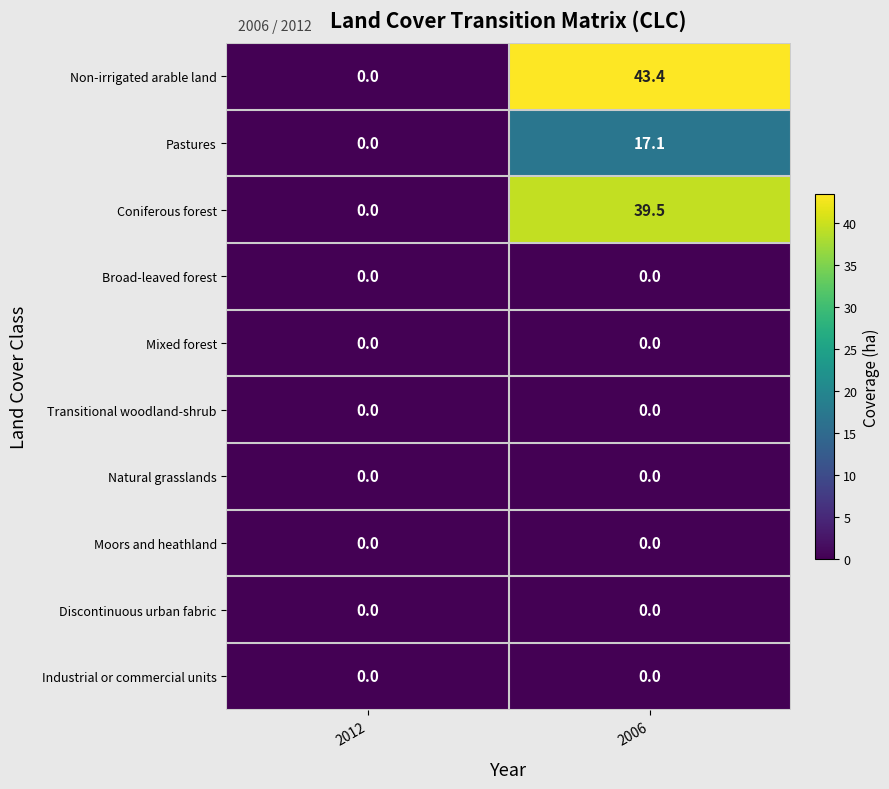

Read the Non-irrigated arable land value at 2006.

43.4